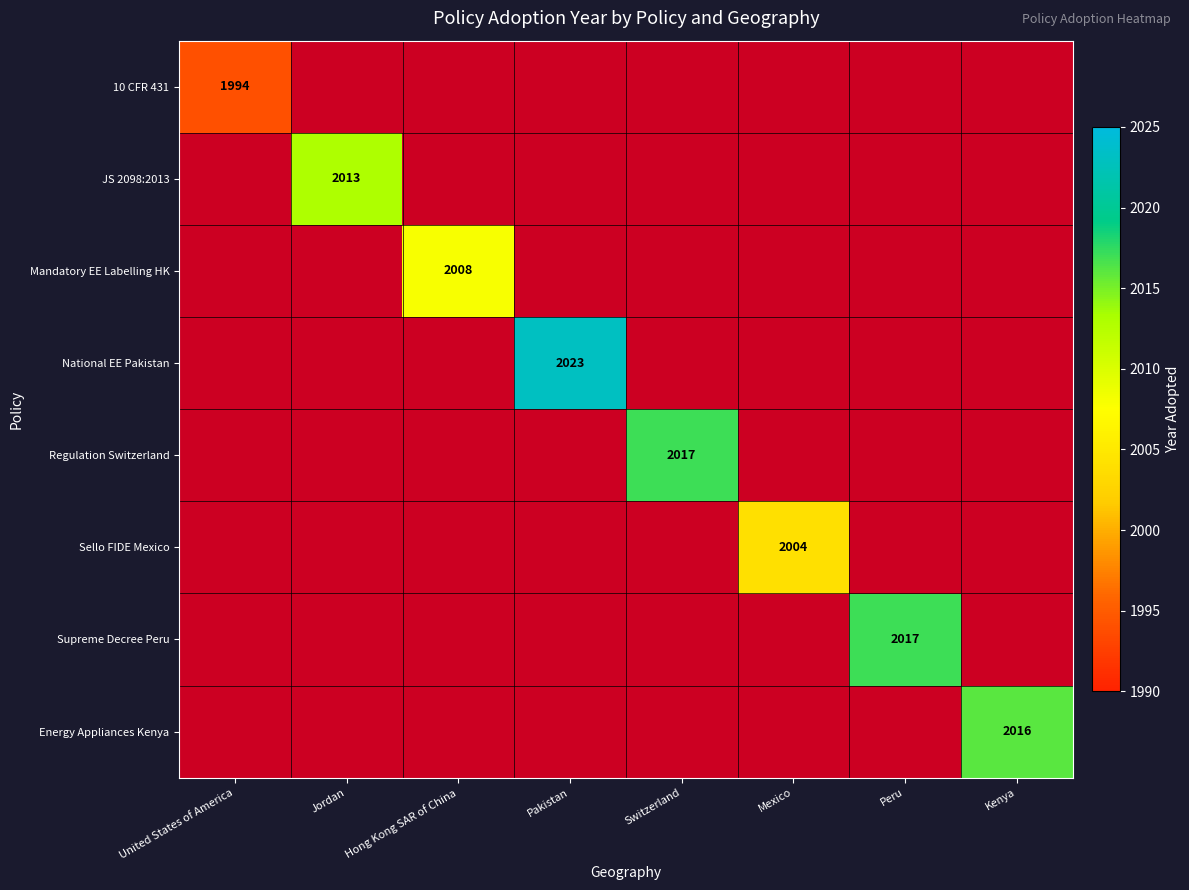

The value of 10 CFR 431 at United States of America is 2638. True or false?

False